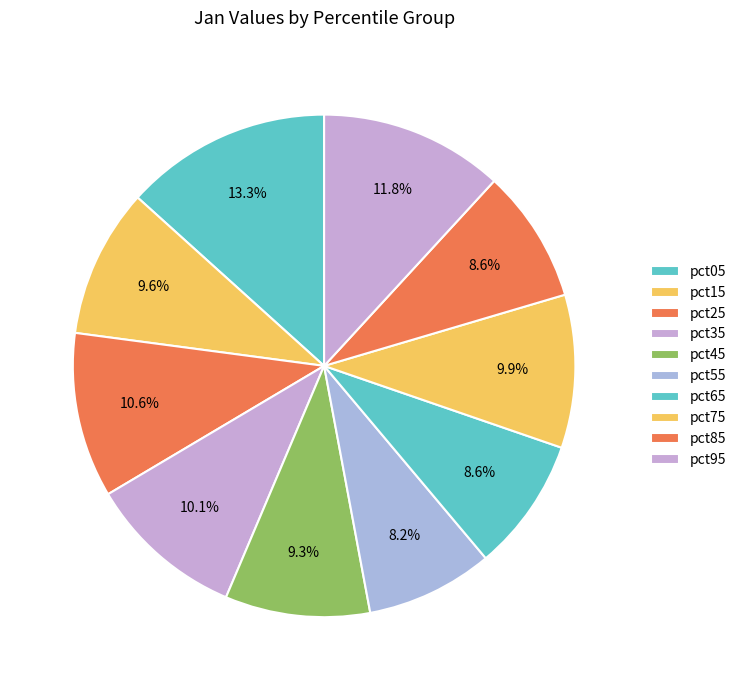

Count the number of slices in the pie.

10